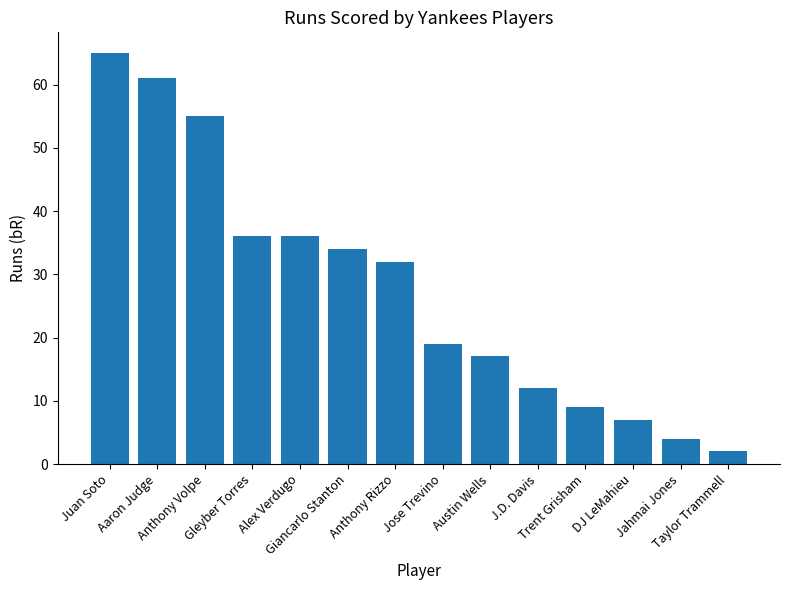

What is the greatest value displayed?

65